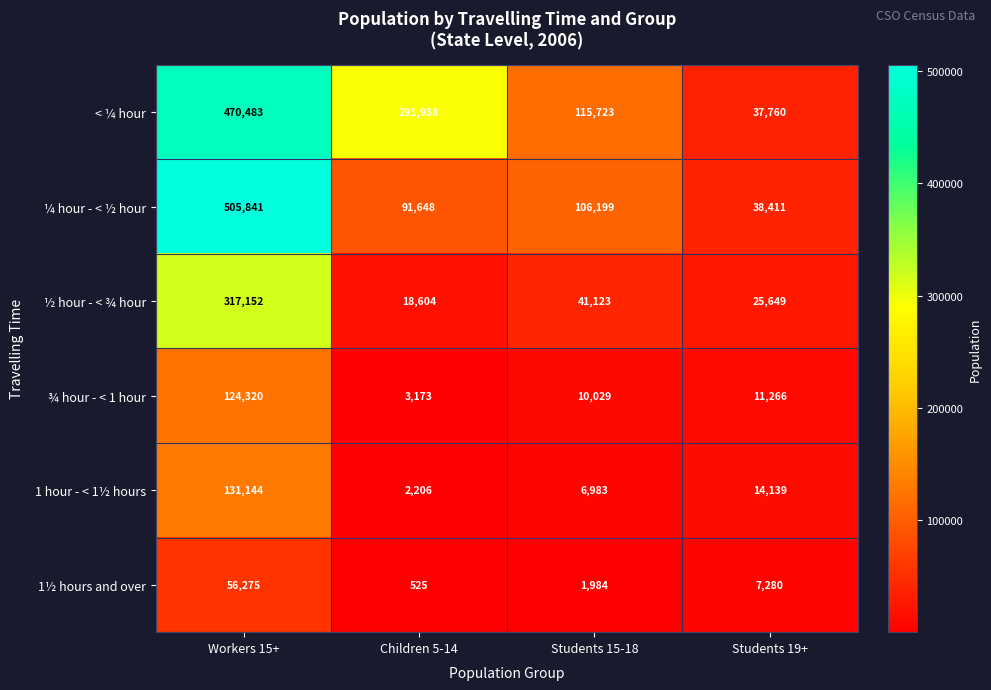

At which label is 1½ hours and over closest to 28400?

Students 19+